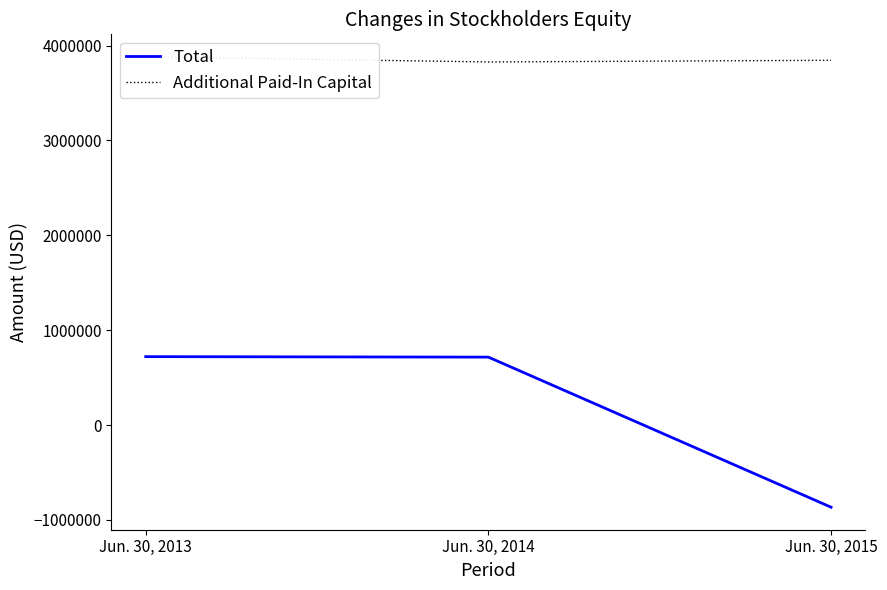

Where does the Additional Paid-In Capital series first go above 3844315?

Jun. 30, 2013